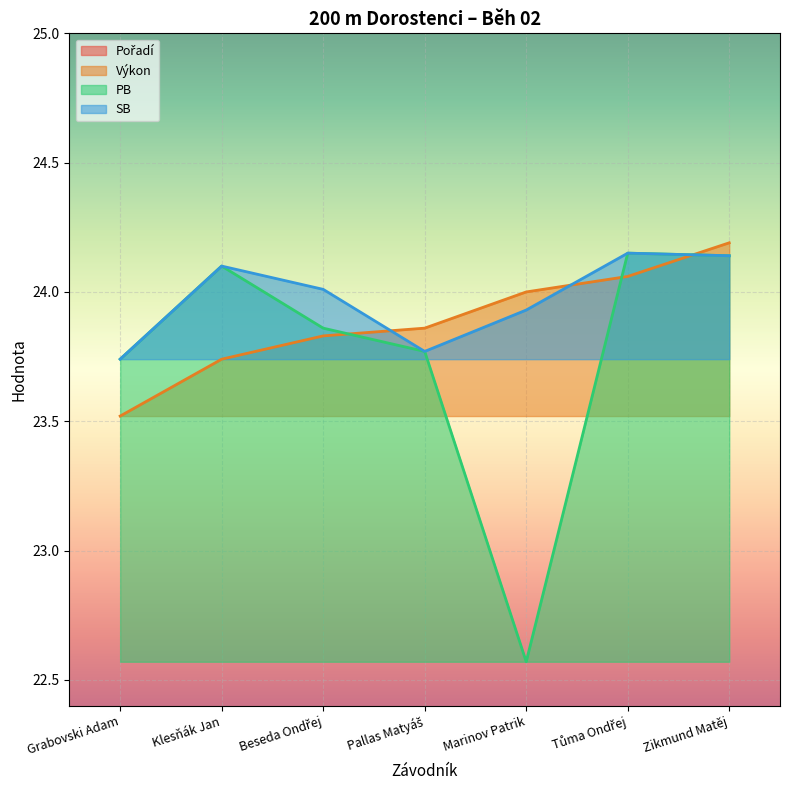

True or false: Výkon and Pořadí cross at least once.

False